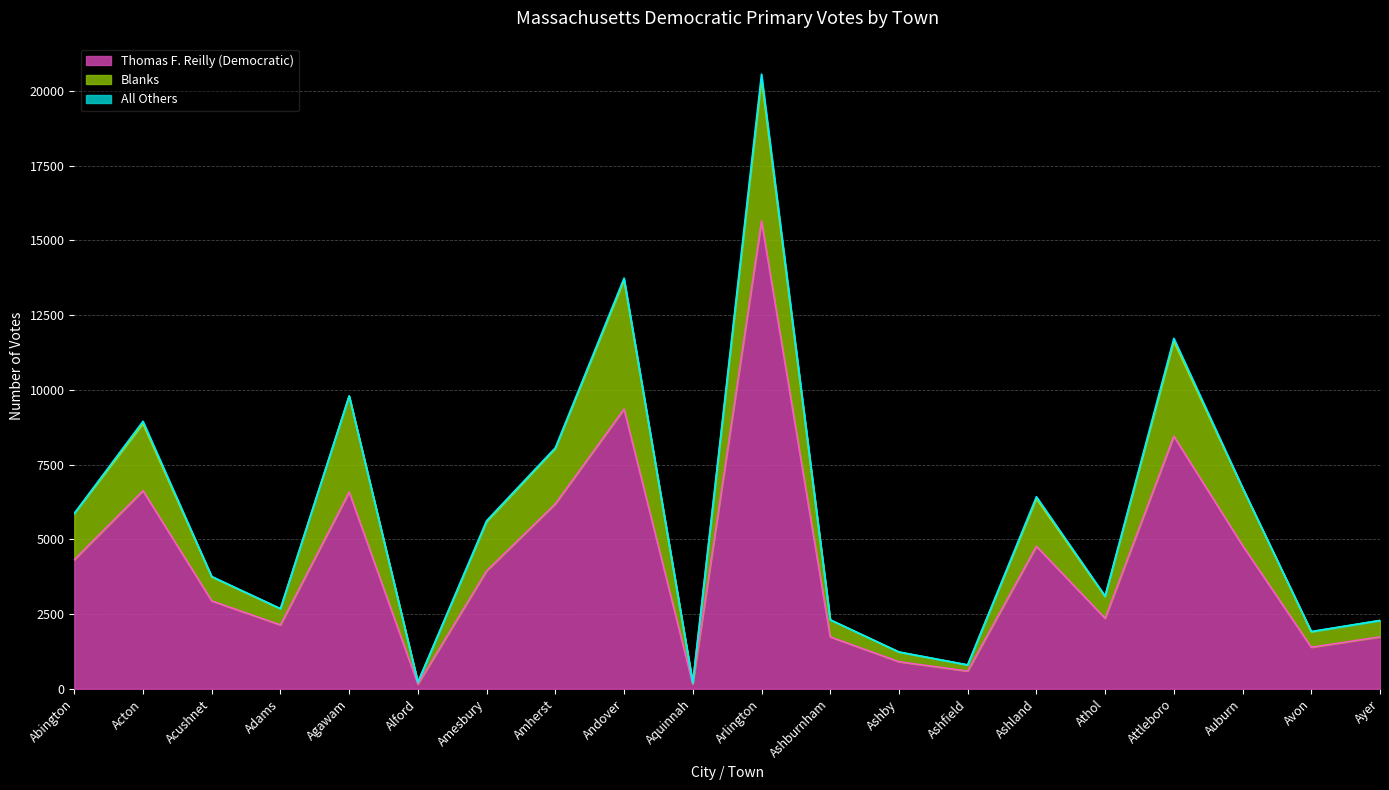

What is the total value across all series at Acton?

8949